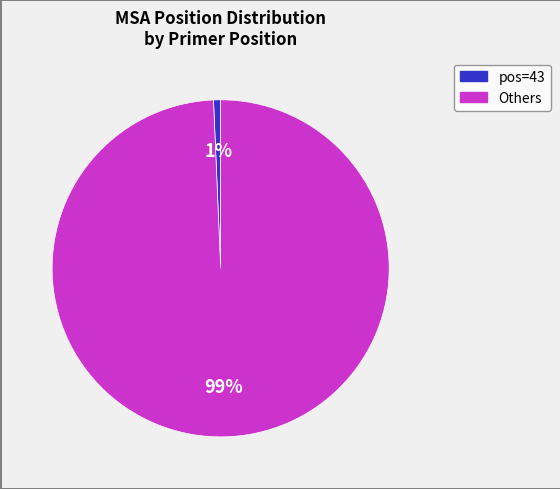

To the nearest percent, what is the average slice percentage?

50%